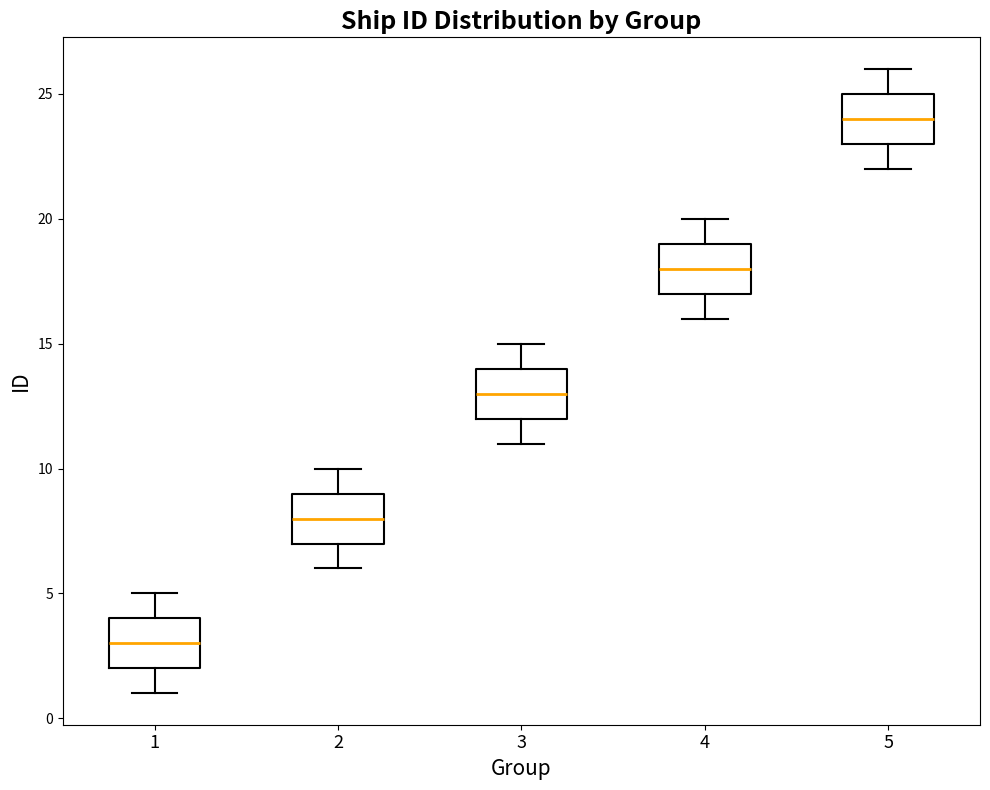

Where does the median line of the box at x = 5 sit on the y-axis? The values are not printed on the chart, so give them approximately, as read against the axis.

24